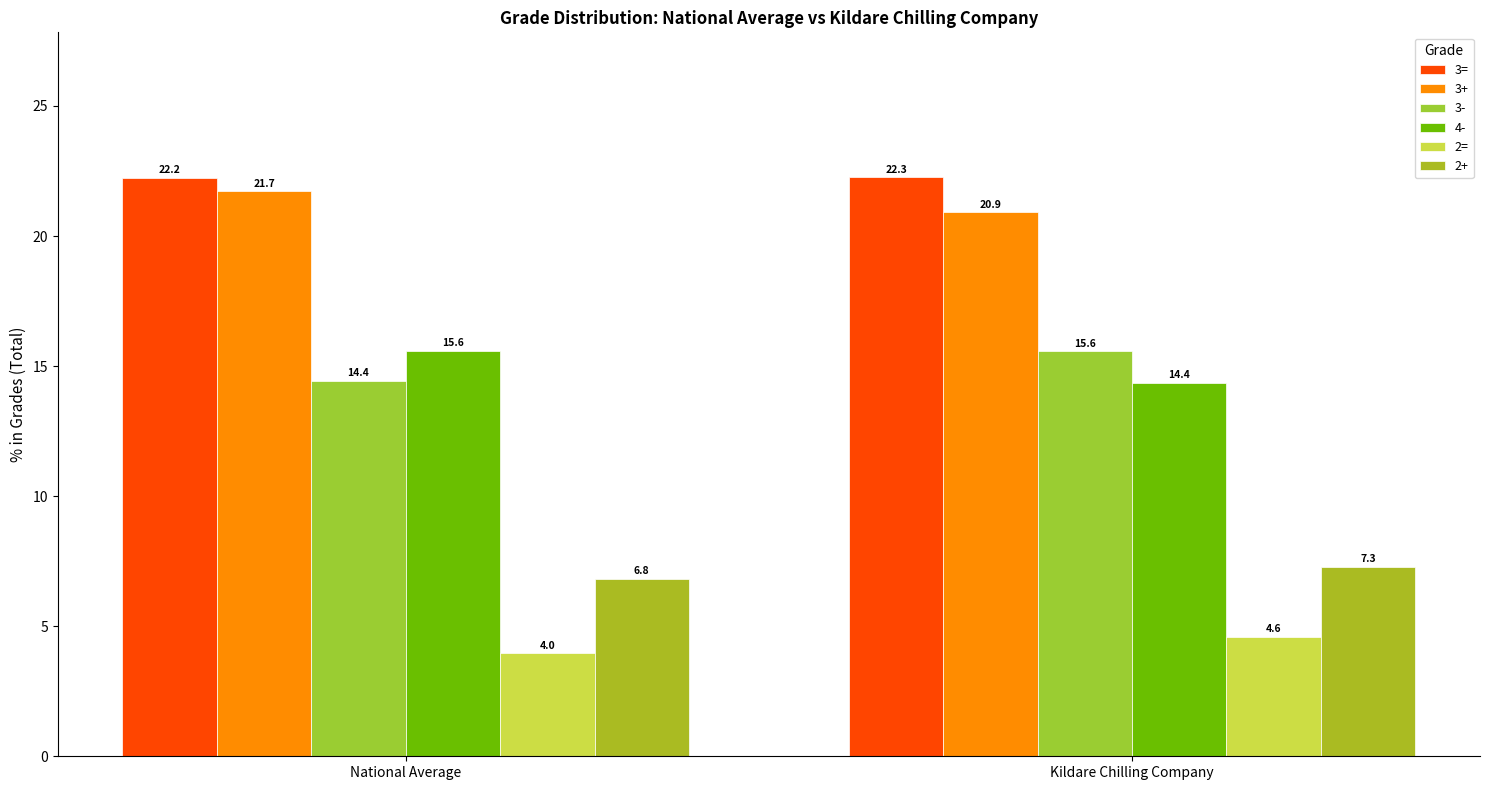

How many bars are there in each group?

6